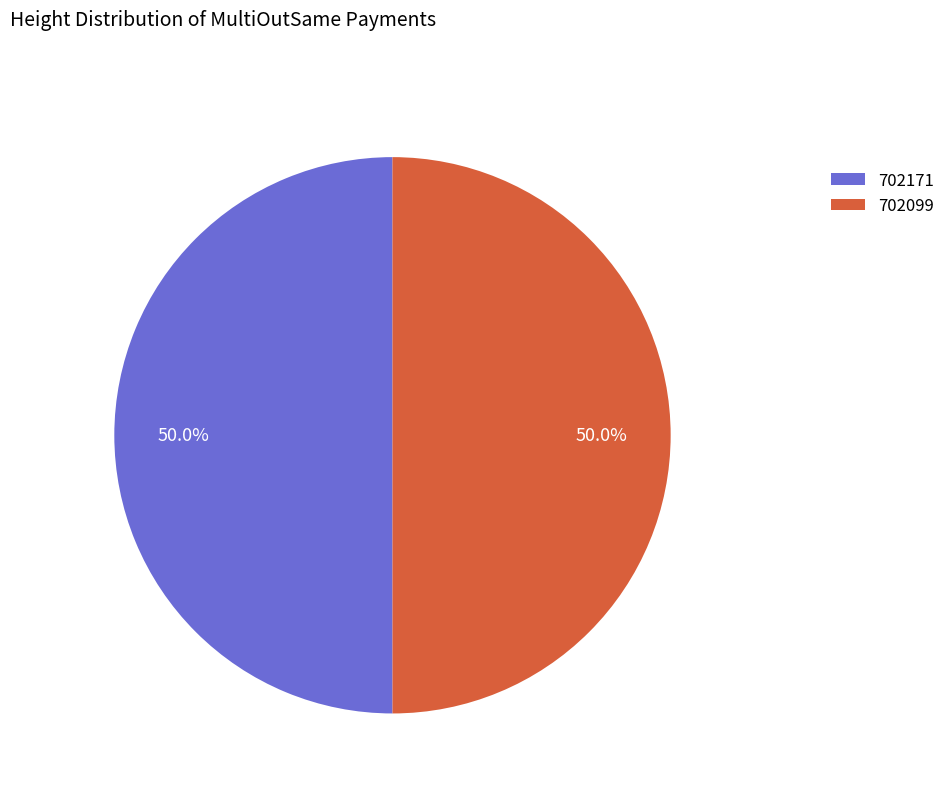

True or false: 702171 accounts for 50% of the total.

True